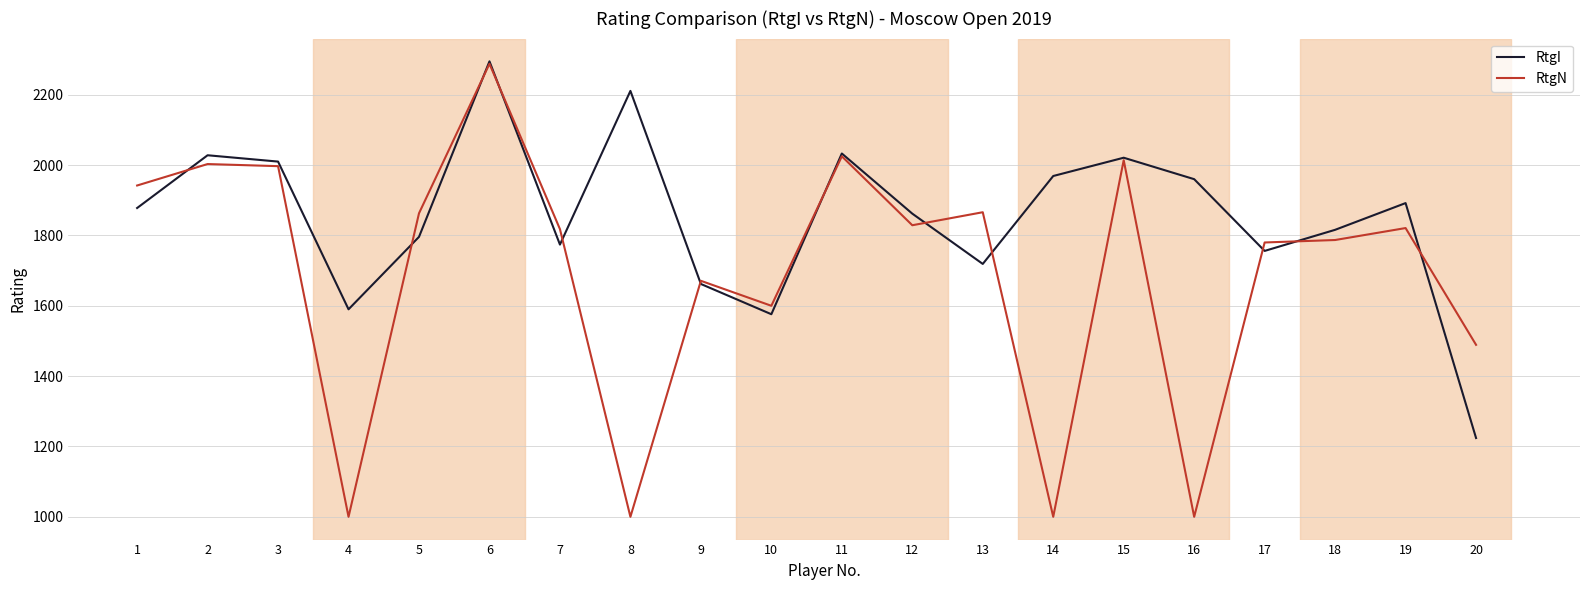

The value of RtgI at 17 is 1756. True or false?

True